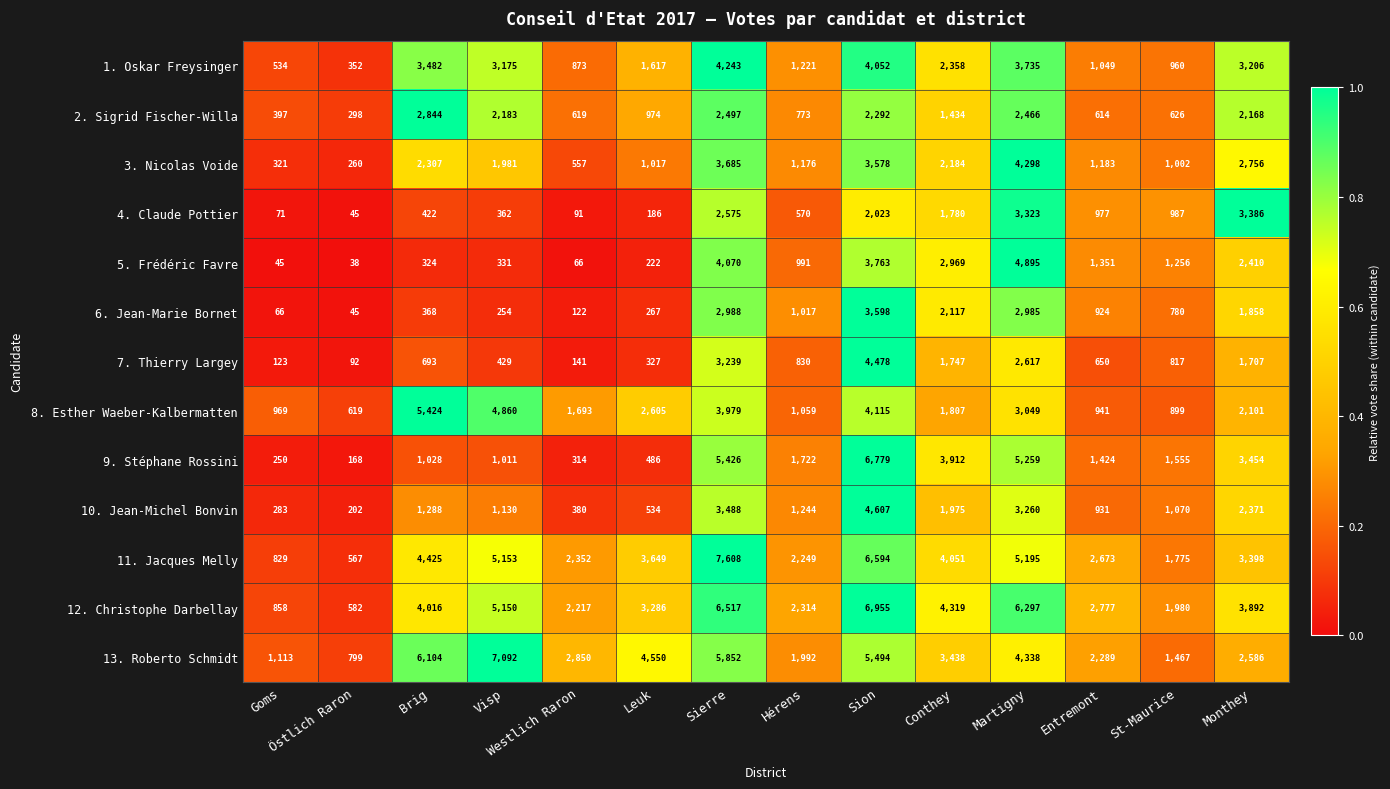

At which label does 13. Roberto Schmidt reach its minimum?

Östlich Raron